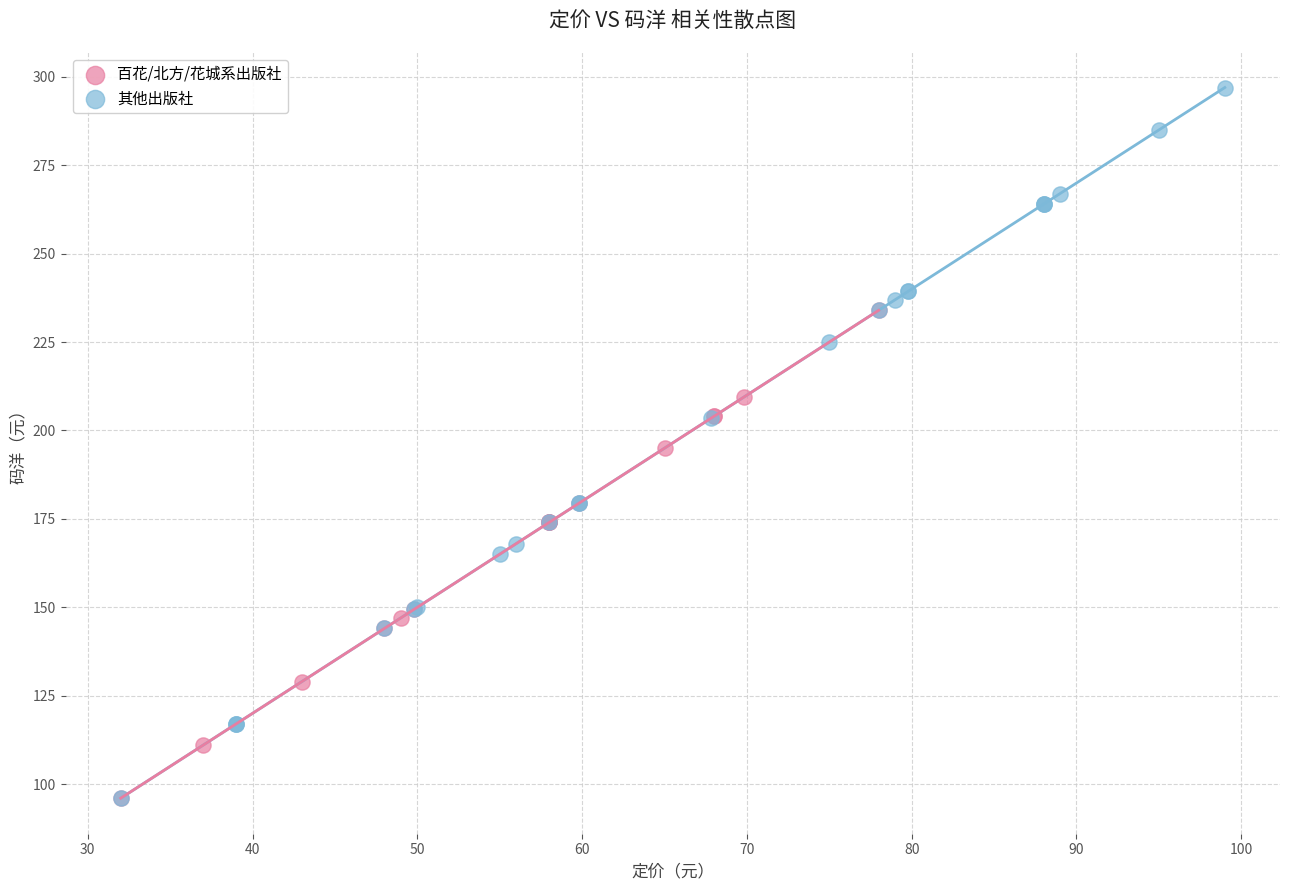

Which series has the largest Y range (max minus min)?

其他出版社